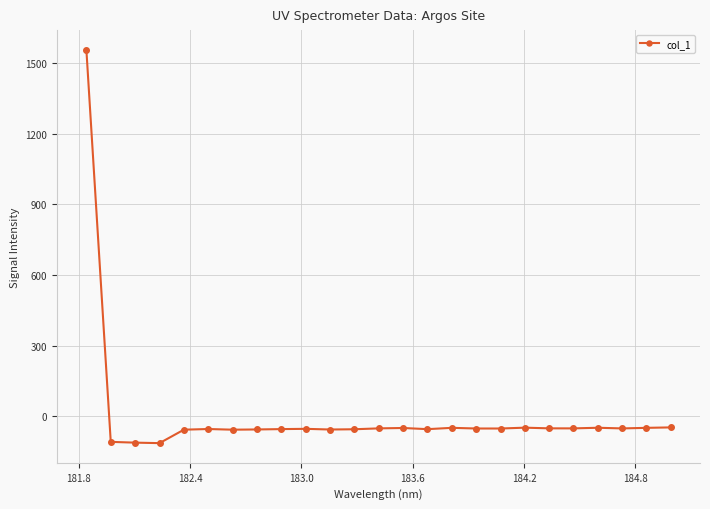

What is the difference between the second highest and second lowest values?

64.8